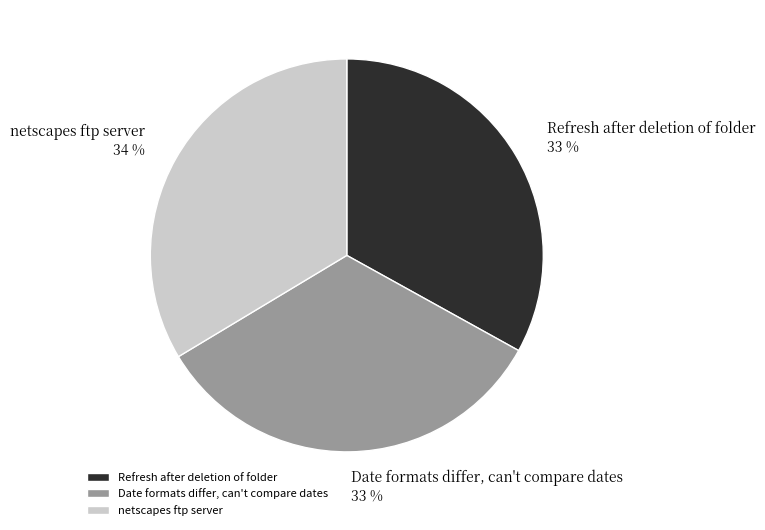

The Refresh after deletion of folder slice represents 33% of the pie. True or false?

True